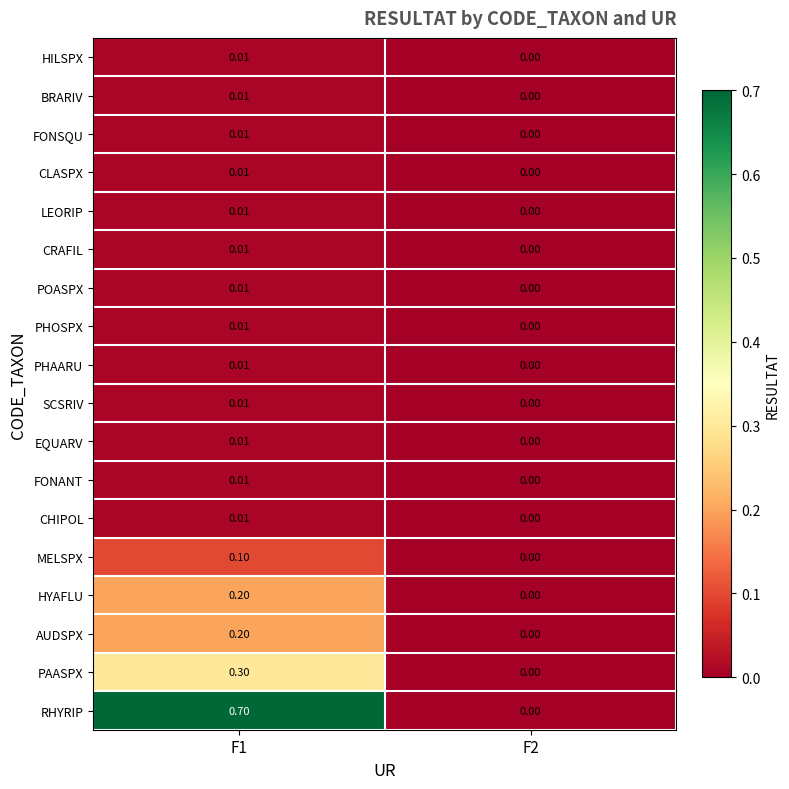

Which series has the largest total across all categories?

RHYRIP